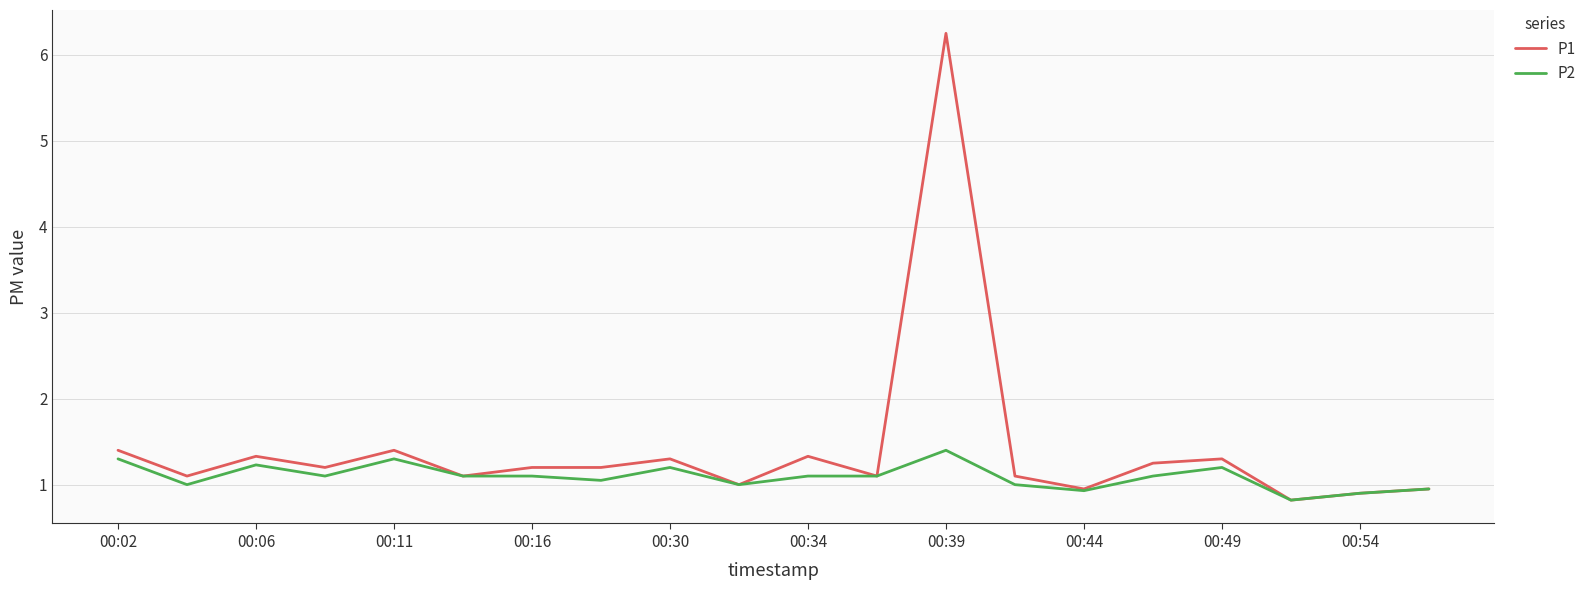

How many distinct data groups are displayed?

2